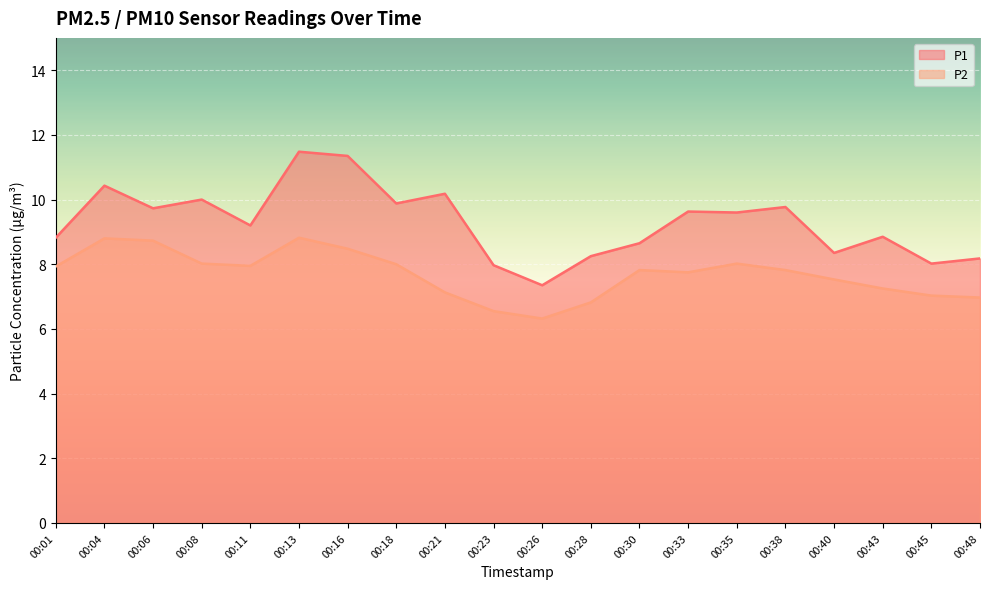

Rank the series by their average value, from lowest to highest.

P2, P1